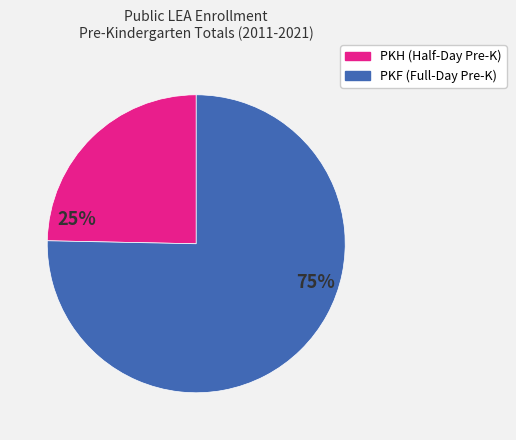

Count the number of slices in the pie.

2